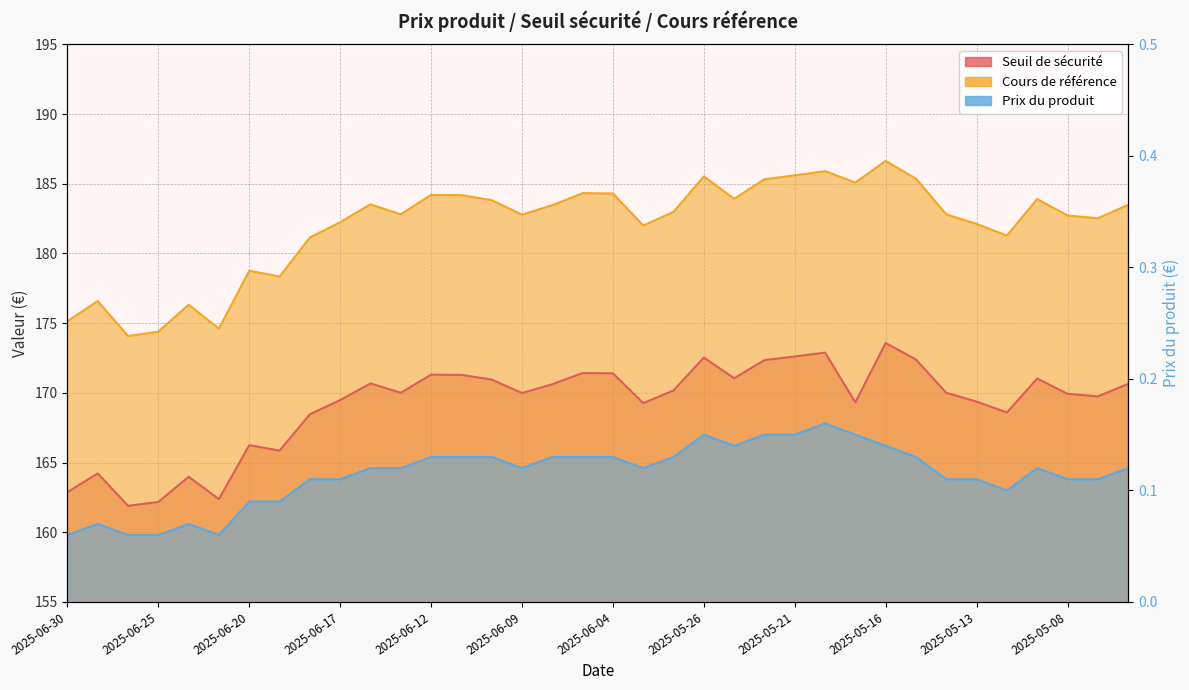

How many categories are shown in the chart?

36